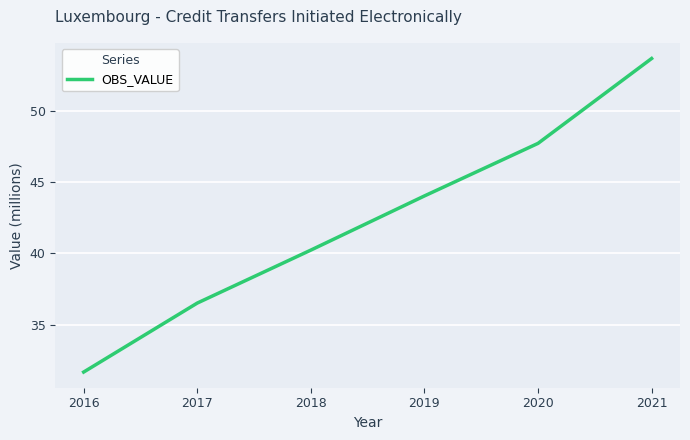

List the labels in order of value, smallest first.

2016, 2017, 2018, 2019, 2020, 2021